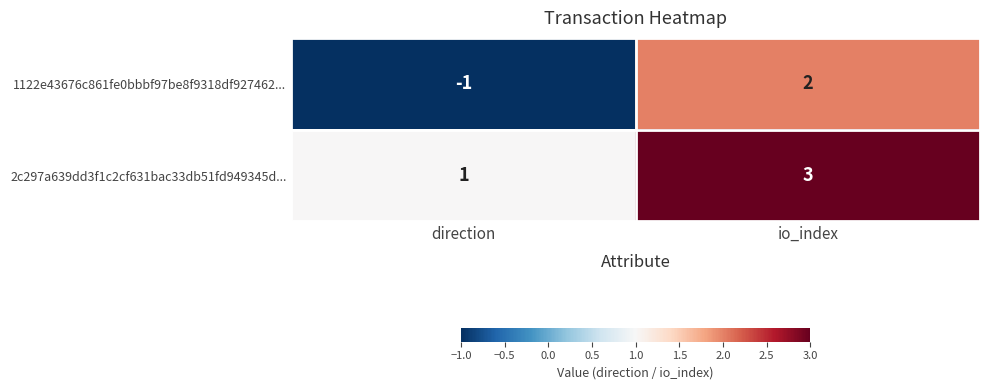

At which category is the sum across all series the highest?

io_index